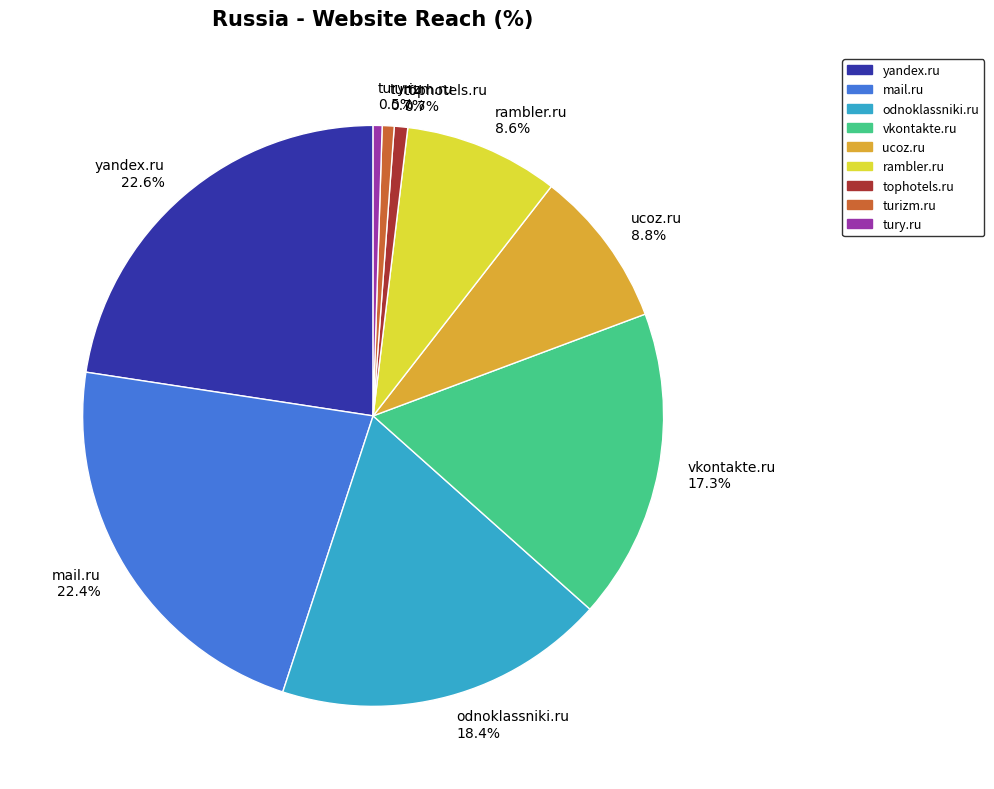

To the nearest percent, what portion does rambler.ru represent?

9%